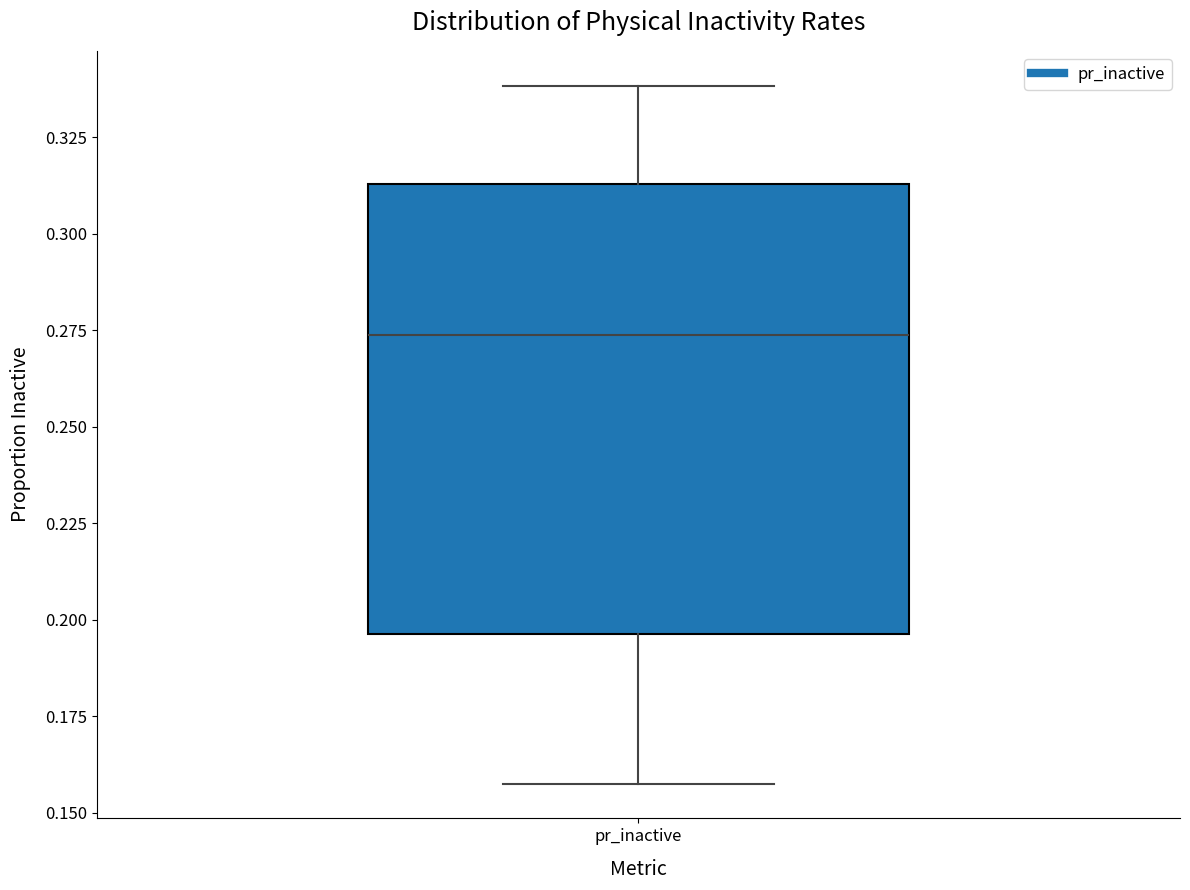

Read this box plot against the y-axis: the position of the median line, the range covered by the box, and the ends of both whiskers. The values are not printed on the chart, so give them approximately, as read against the axis.

median 0.275, box 0.195 to 0.315, whiskers 0.160 to 0.340